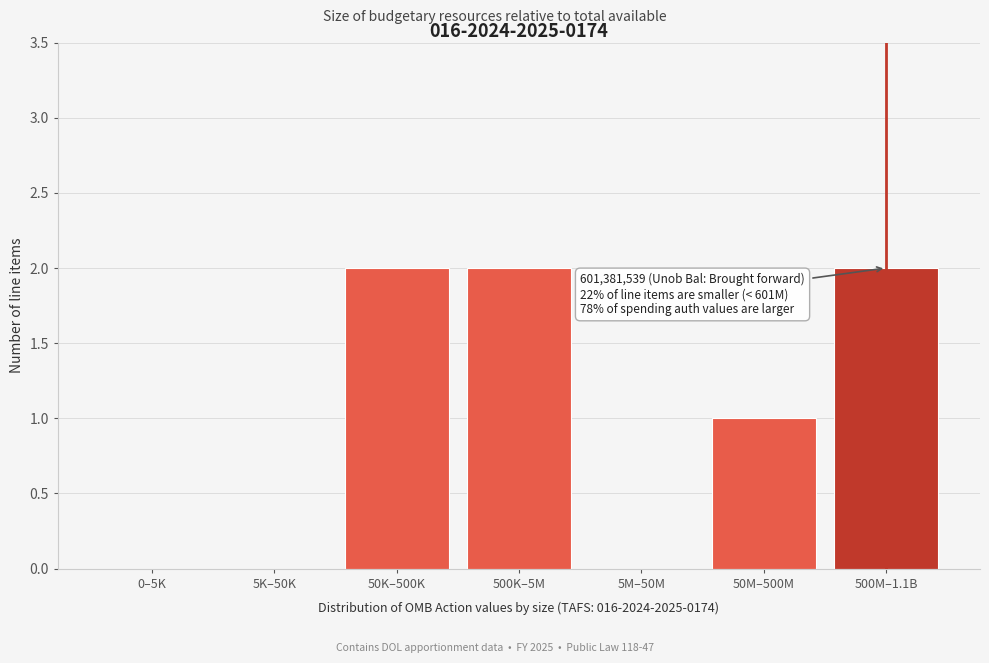

Reading left to right, transcribe all the data shown in this chart.

0–5K=0	5K–50K=0	50K–500K=2	500K–5M=2	5M–50M=0	50M–500M=1	500M–1.1B=2